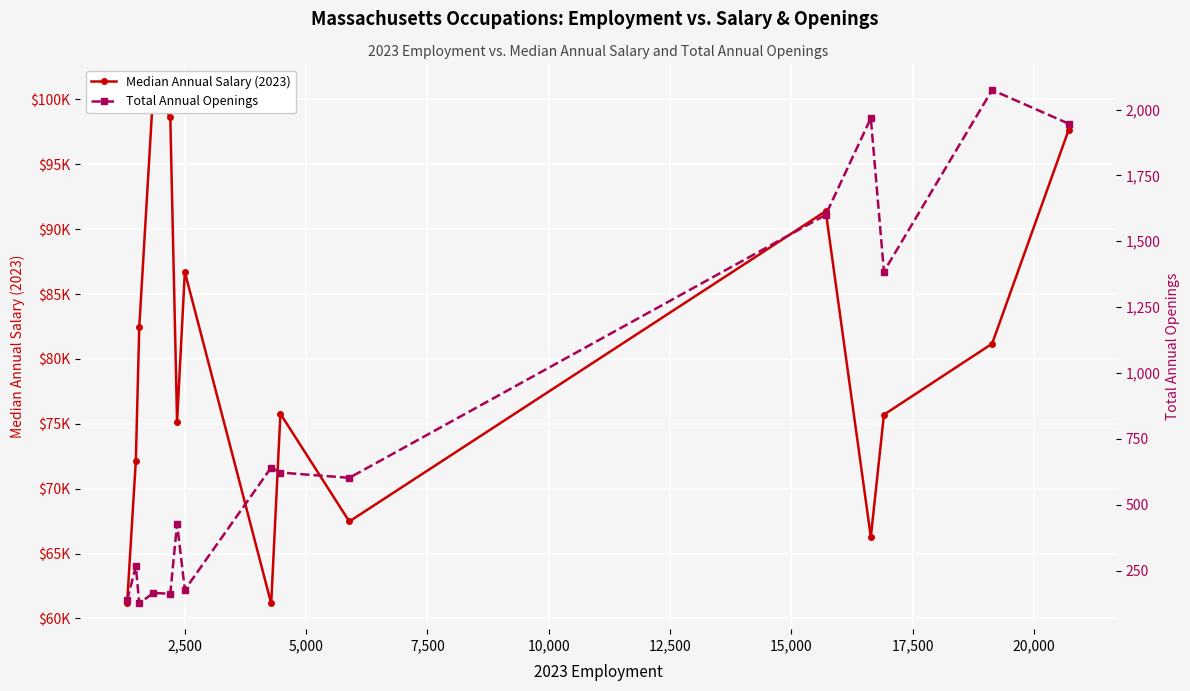

How many values in the Total Annual Openings series are below 602?

7